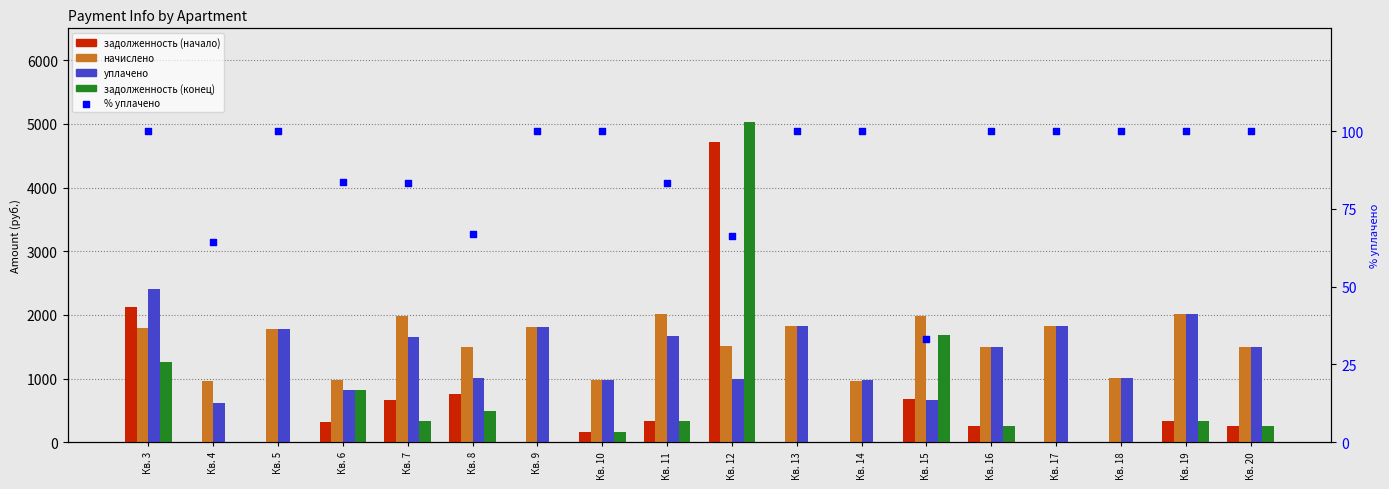

Which series has the largest total across all categories?

начислено